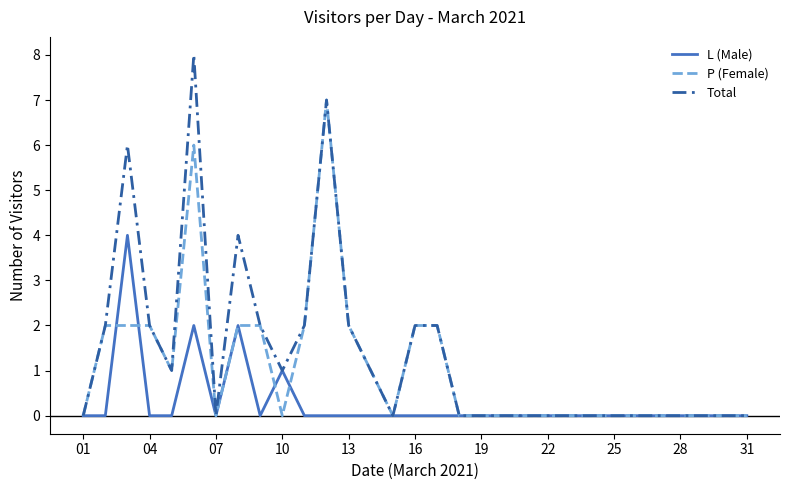

Which series has the largest range (max minus min)?

Total